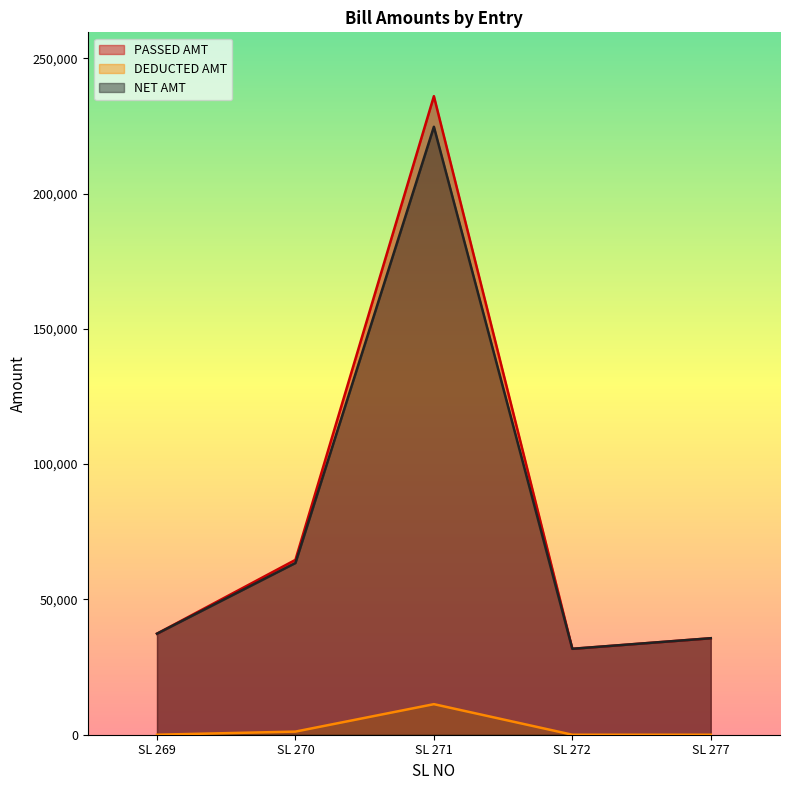

Where is the first local maximum for PASSED AMT?

SL 271